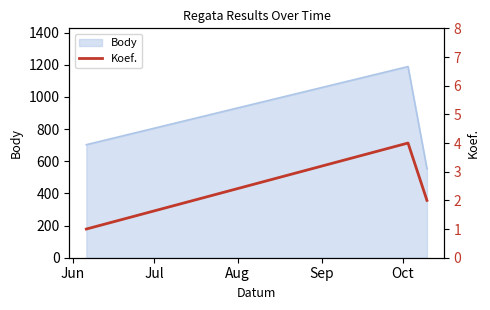

What is the sum of all values?

7